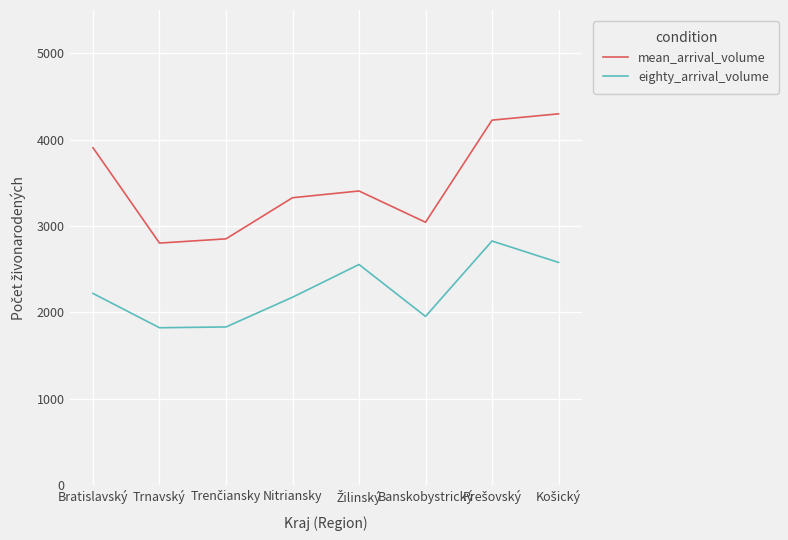

Which series has the largest total across all categories?

mean_arrival_volume